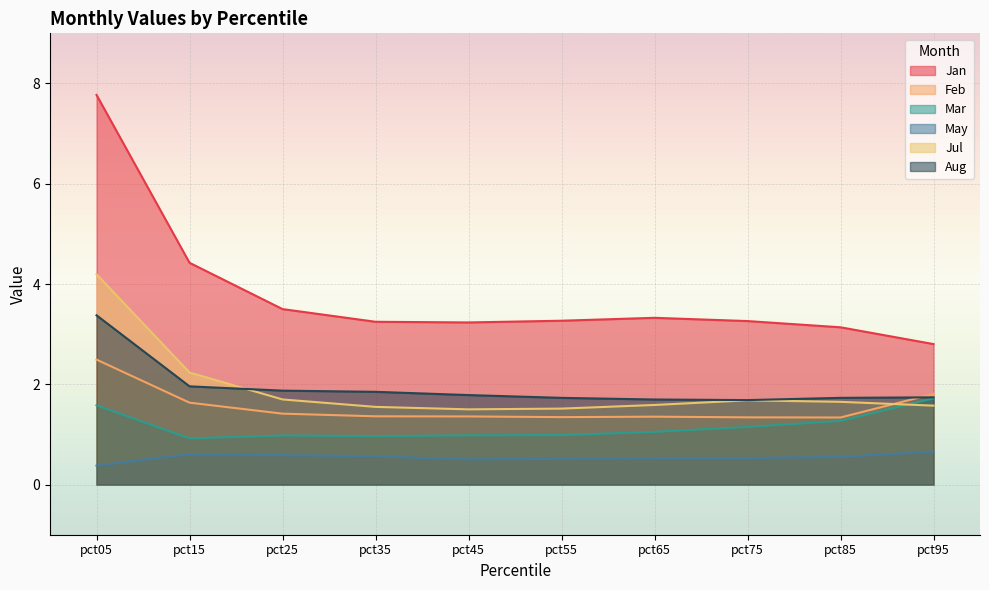

What is the difference between the second highest and second lowest values in the Jul series?

0.7